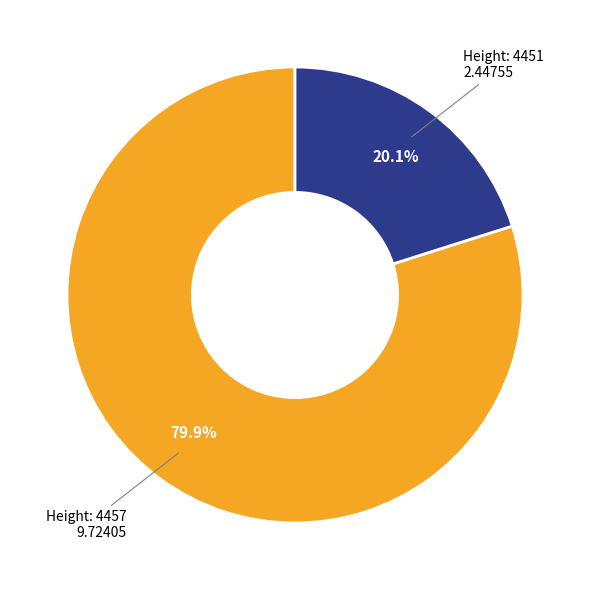

To the nearest percent, what is the average slice percentage?

50%